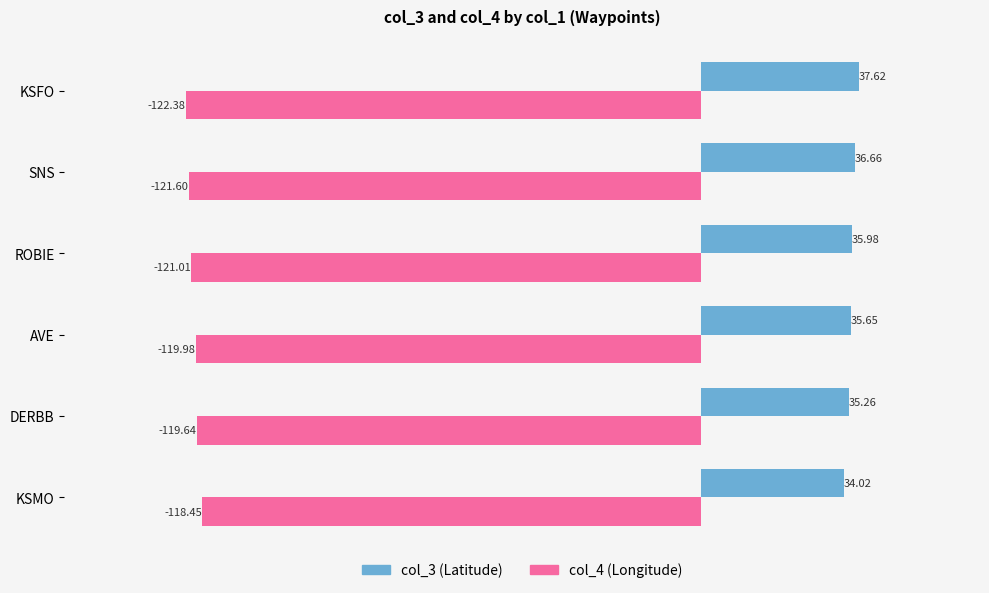

What is the total value across all series at SNS?

-84.9